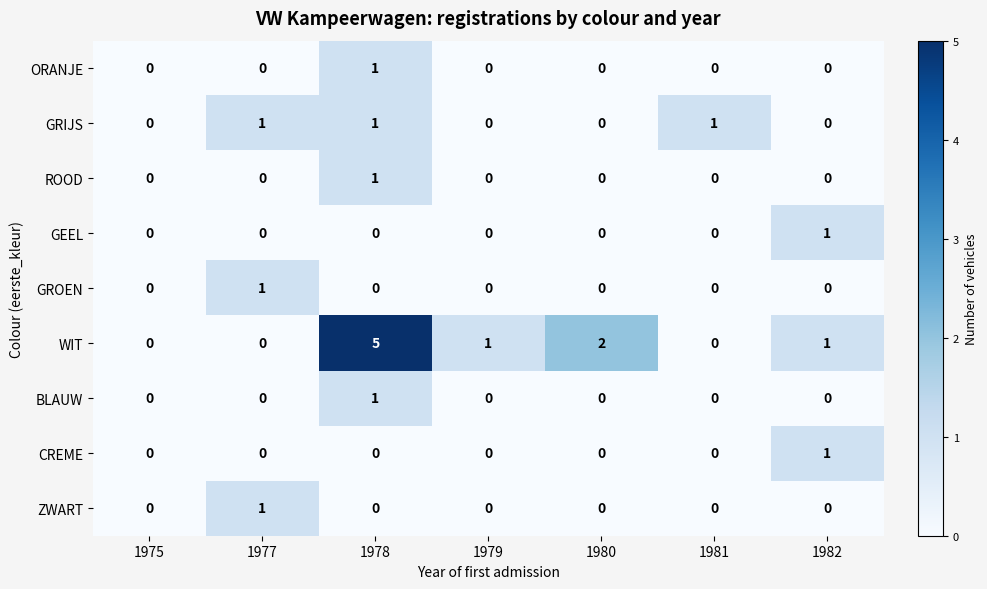

The ZWART series shows 0 at 1980. True or false?

True